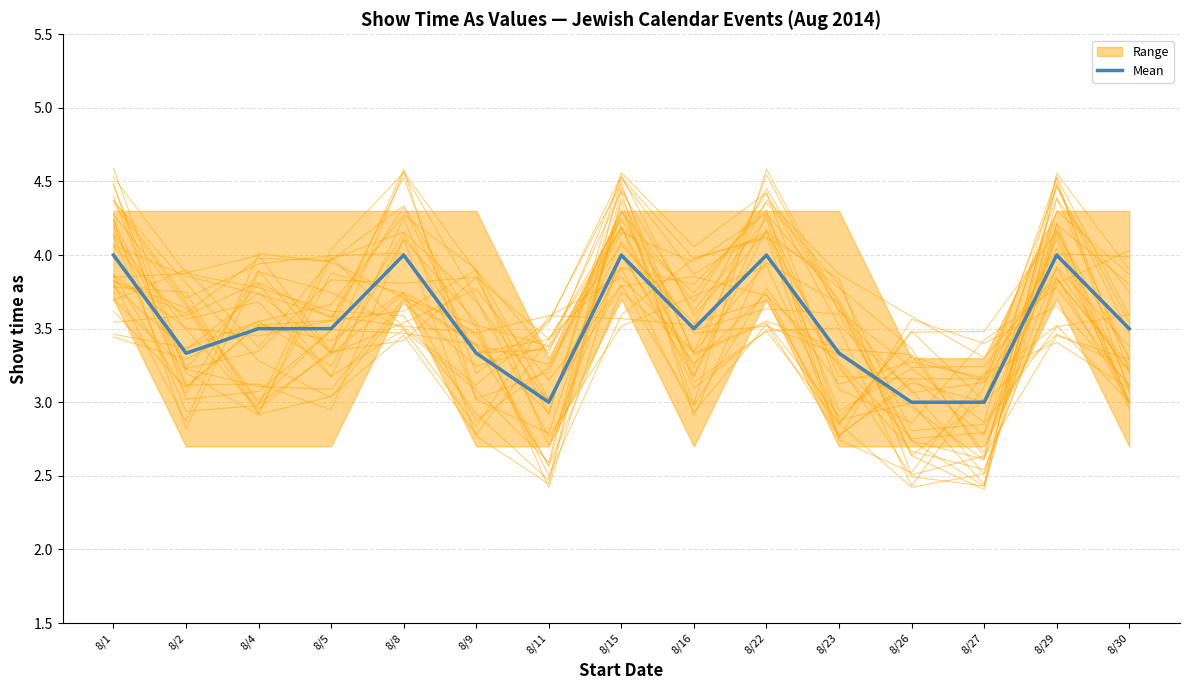

Reading left to right, extract all data points from this chart.

4.0	3.3	3.5	3.5	4.0	3.3	3.0	4.0	3.5	4.0	3.3	3.0	3.0	4.0	3.5